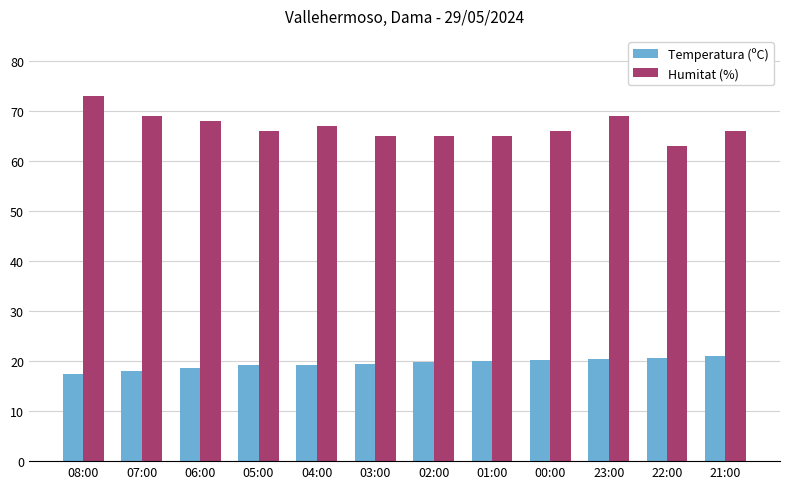

What is the sum of the Temperatura (ºC) values at 03:00 and 22:00?

40.0